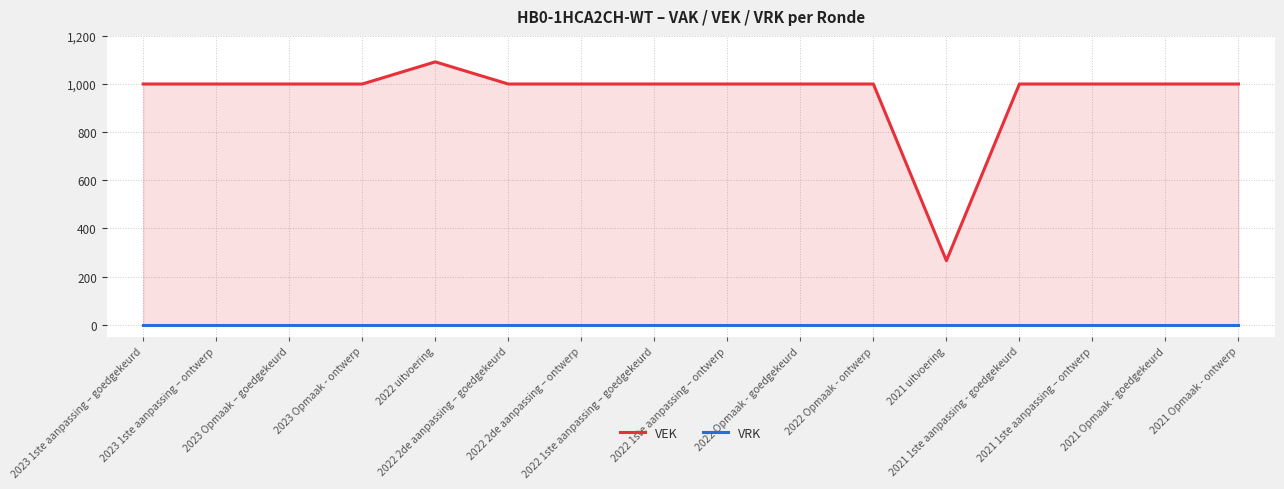

Which category has the highest value in the VRK series?

2023 1ste aanpassing – goedgekeurd